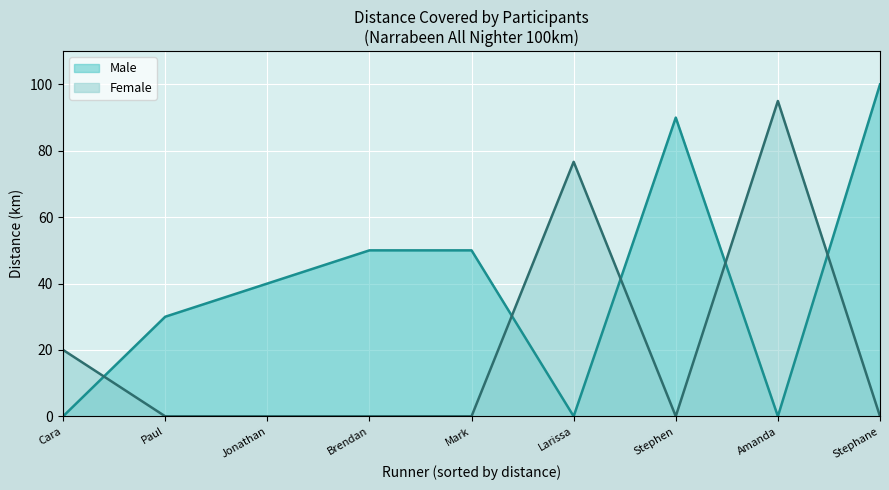

What is the maximum value shown in the chart?

100.0